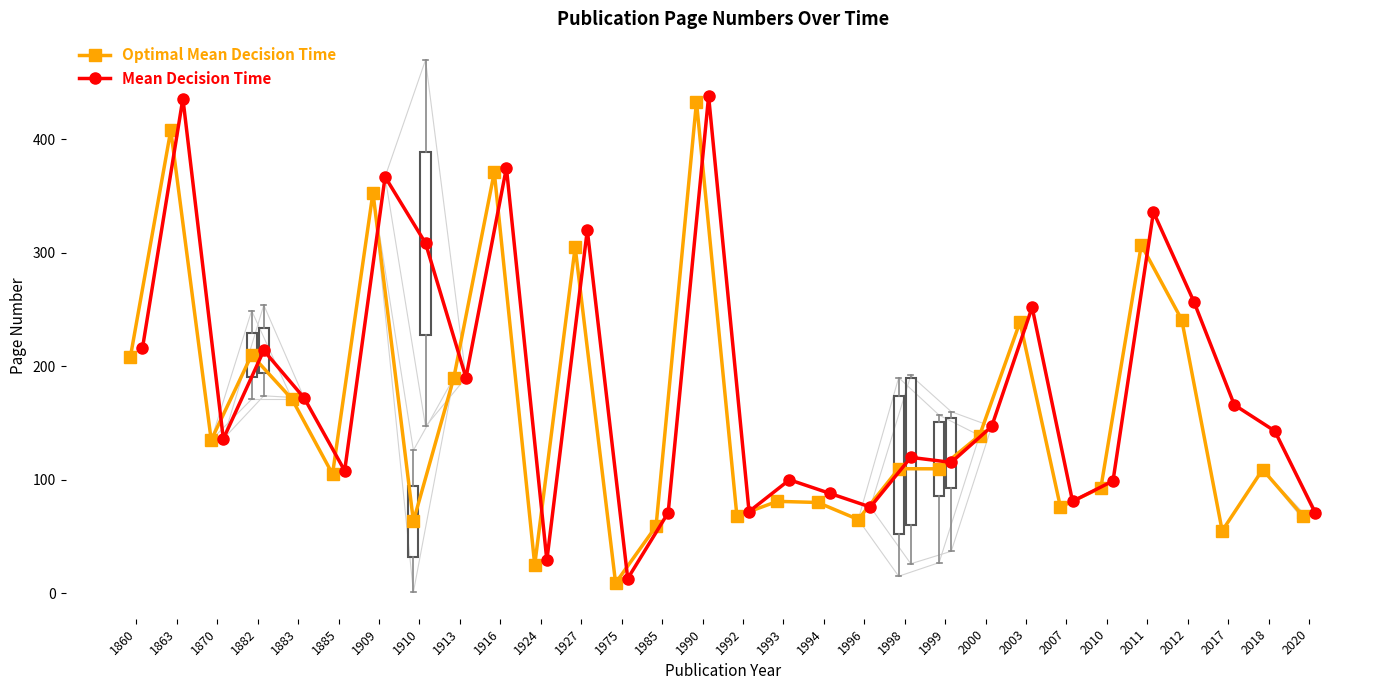

What is the highest value of the Mean Decision Time series?

438.0